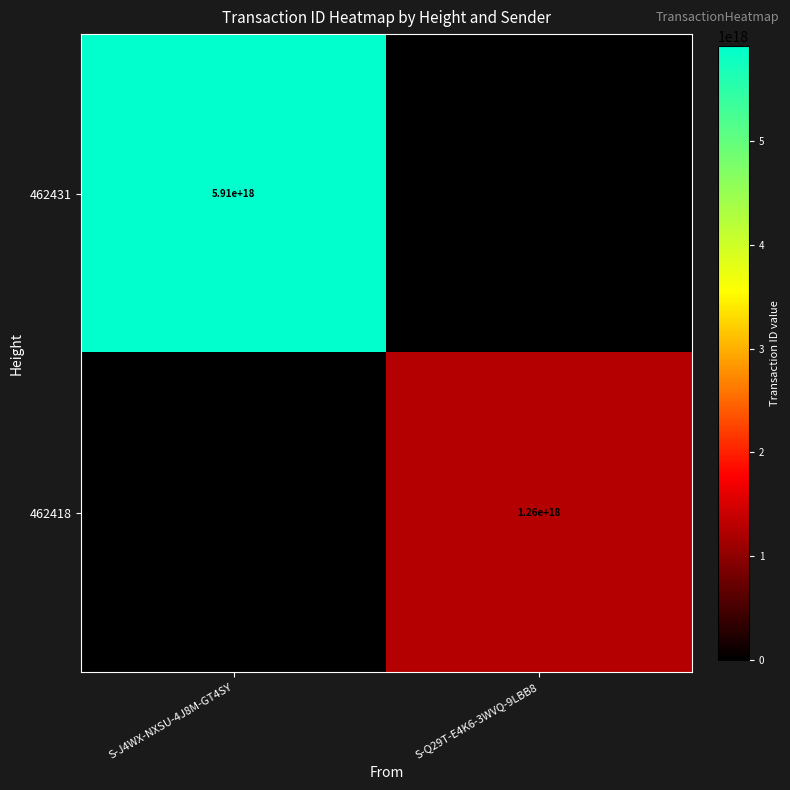

True or false: 462431 has a value of 2079894297766021376 at S-J4WX-NXSU-4J8M-GT4SY.

False